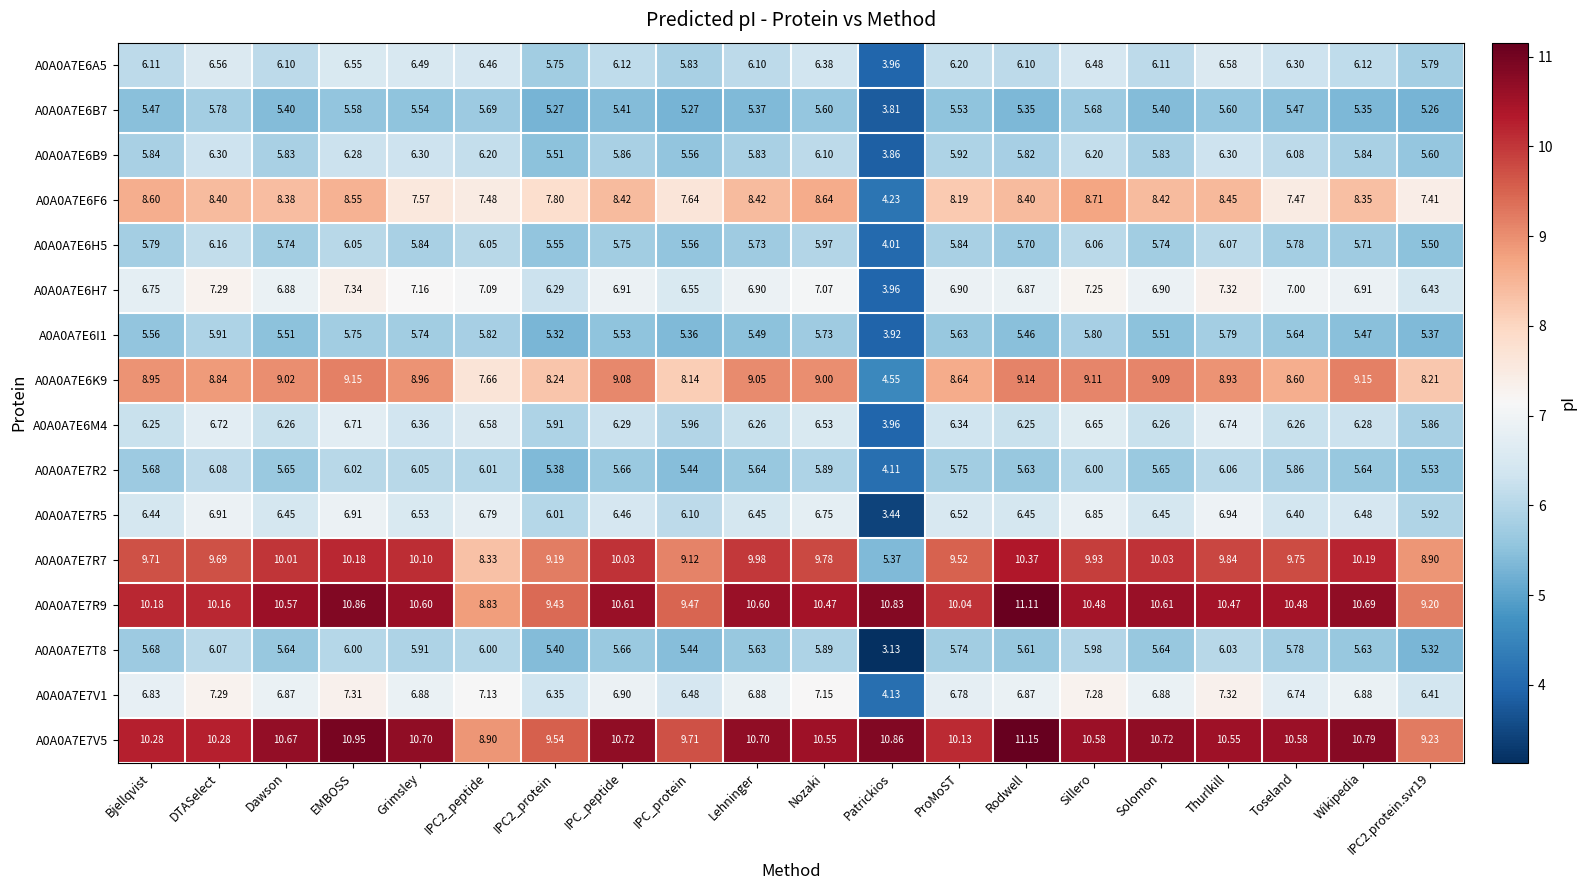

Which category has the highest value in the A0A0A7E6H5 series?

DTASelect